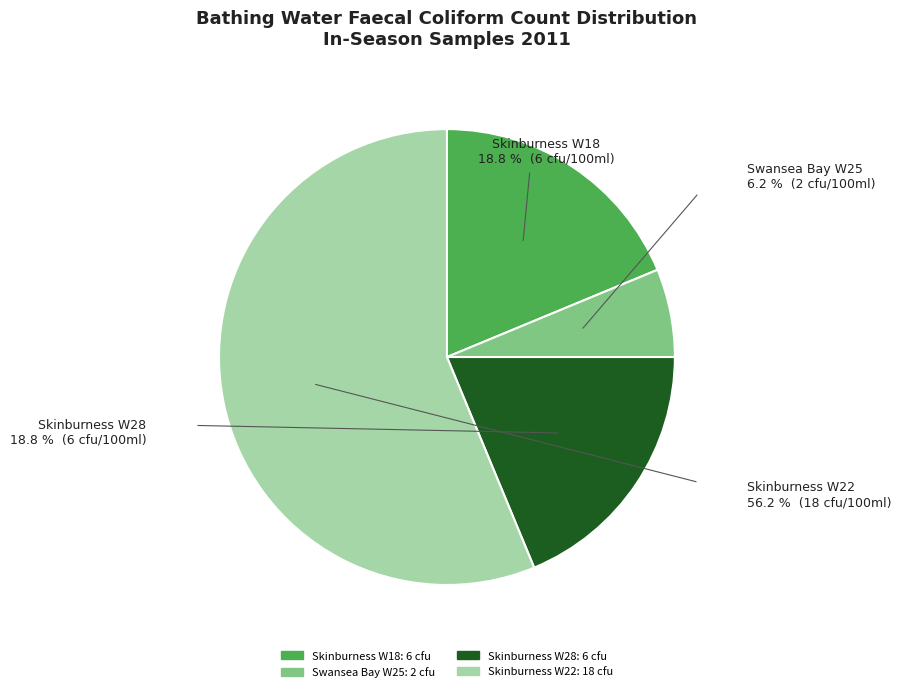

Is the sum of Swansea Bay W25 and Skinburness W22 greater than half?

Yes